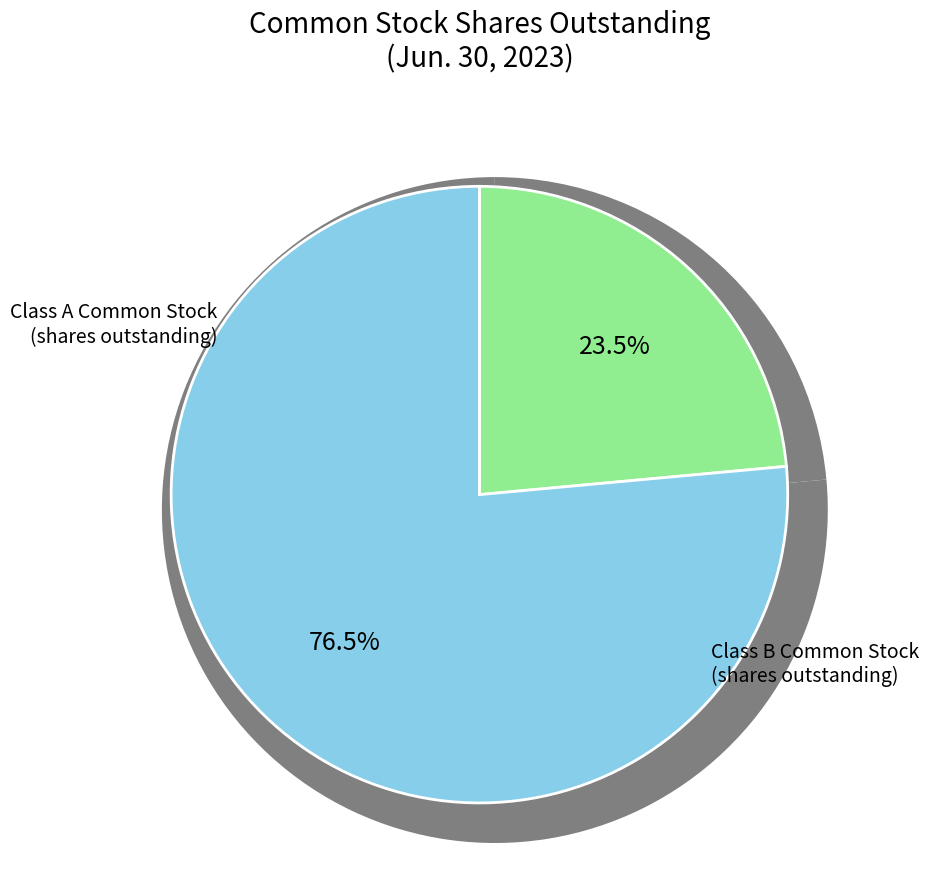

To the nearest percent, what is the combined percentage of Class A Common Stock
(shares outstanding) and Class B Common Stock
(shares outstanding)?

100%